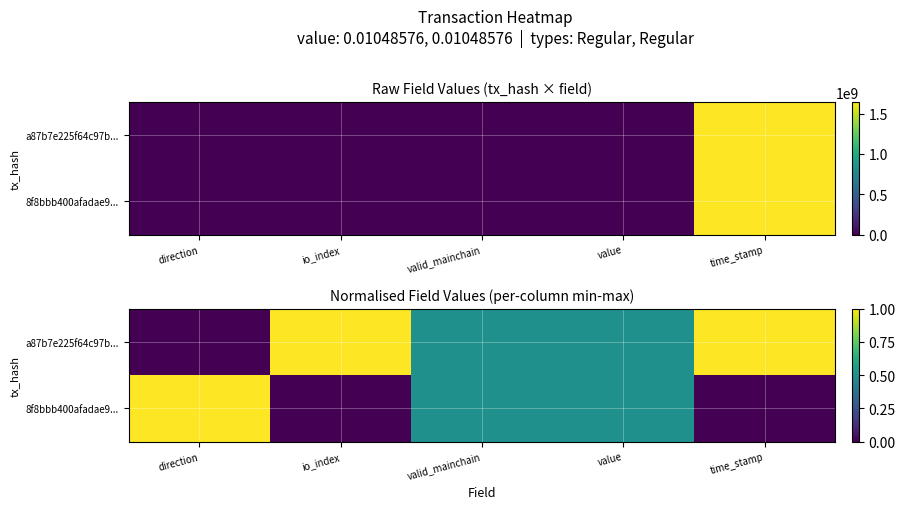

List the series in order of their overall mean, highest first.

a87b7e225f64c97b..., 8f8bbb400afadae9...